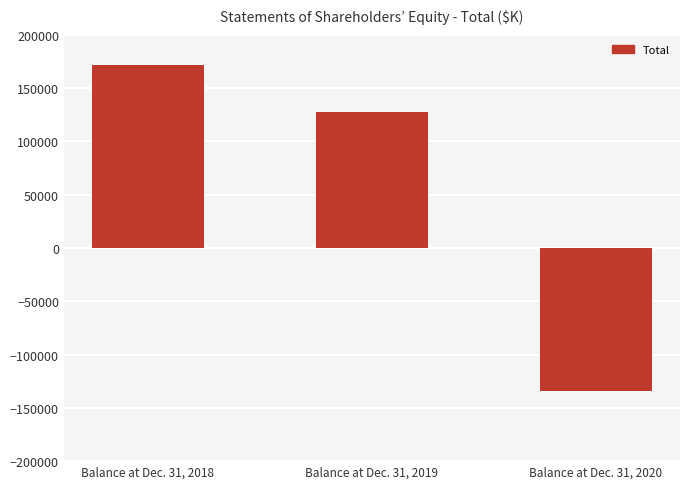

What is the maximum value shown in the chart?

171794